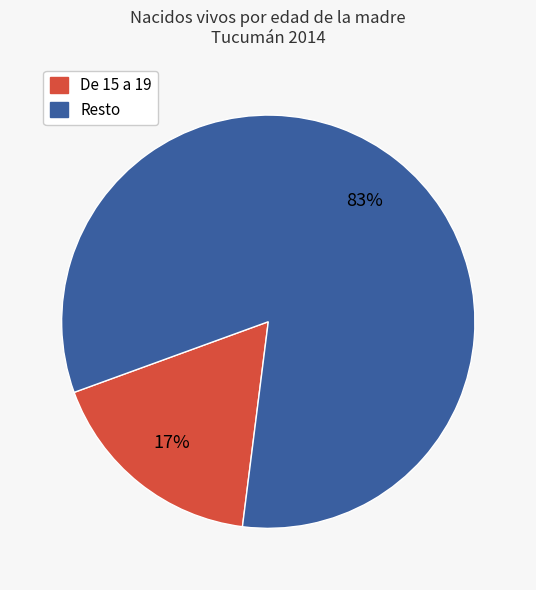

To the nearest percent, what is the average slice percentage?

50%